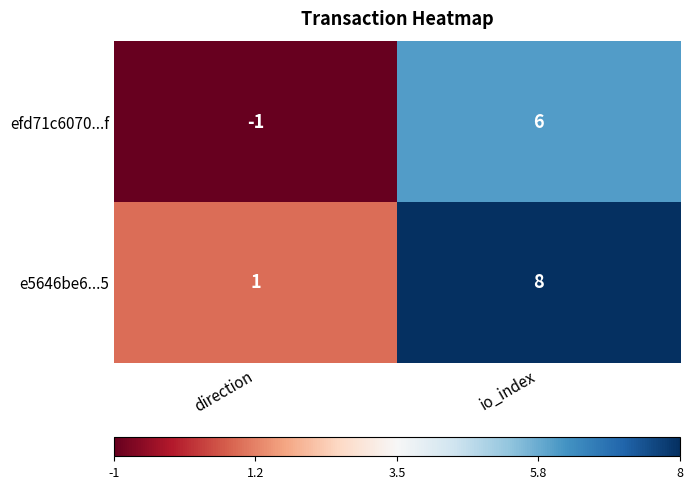

True or false: e5646be6...5 has a value of 1 at direction.

True